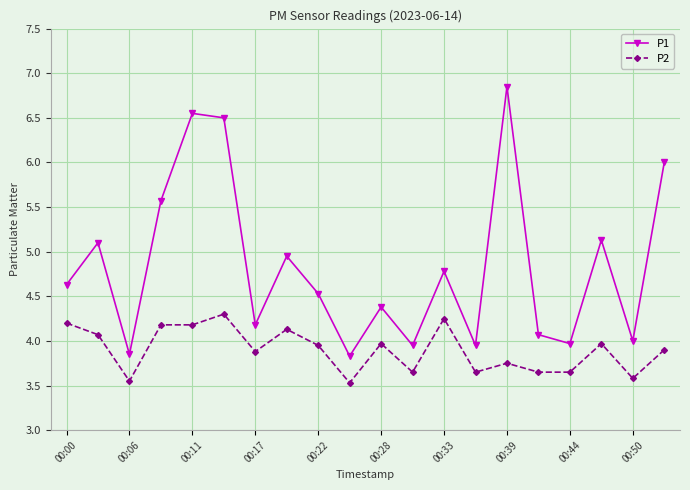

At how many categories does at least one series exceed 5?

7